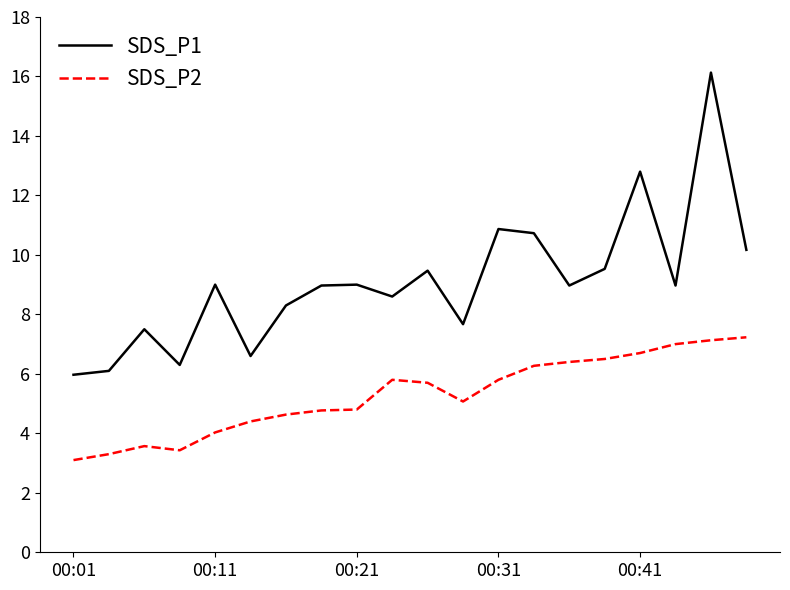

What are all the series names shown in the legend?

SDS_P1, SDS_P2